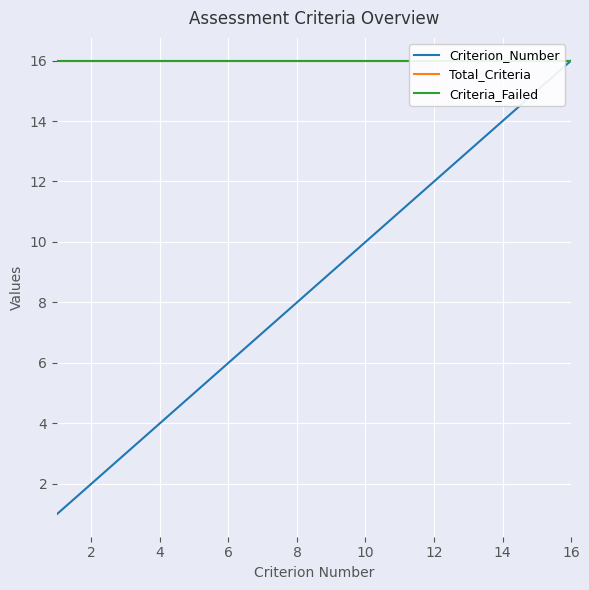

The Criterion_Number series shows 12 at 12. True or false?

True